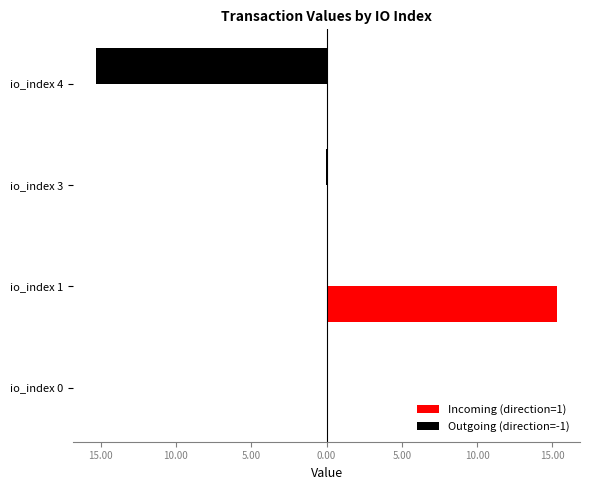

What are all the series names shown in the legend?

Incoming (direction=1), Outgoing (direction=-1)